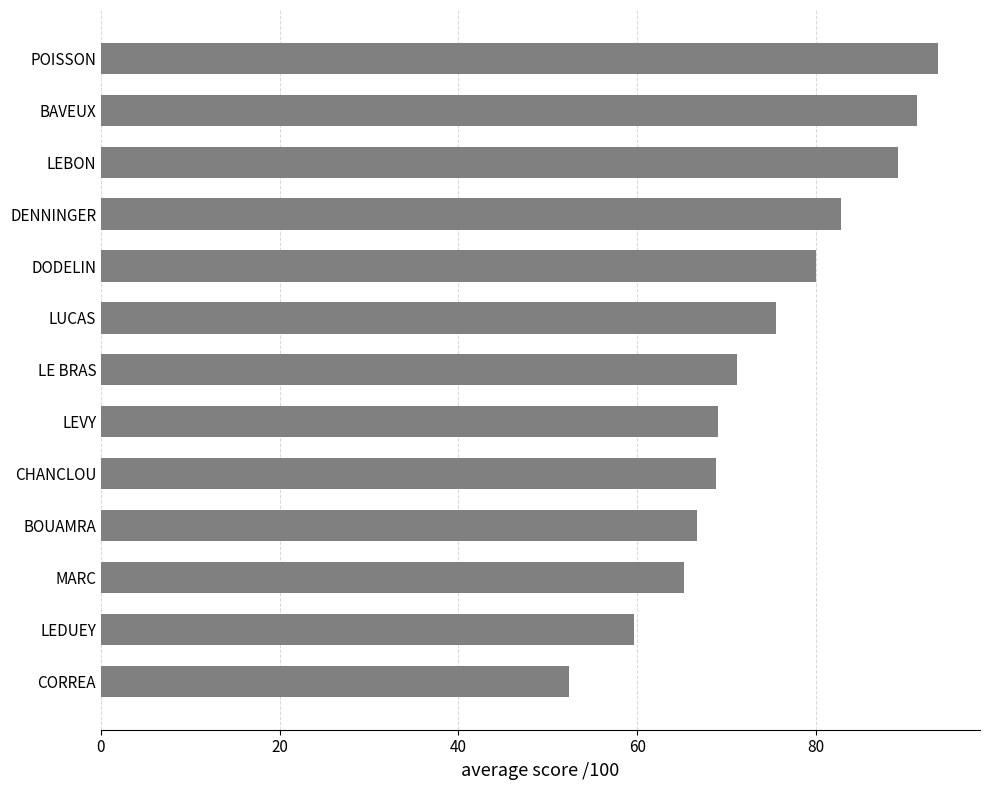

What is the approximate value at BOUAMRA?

66.7